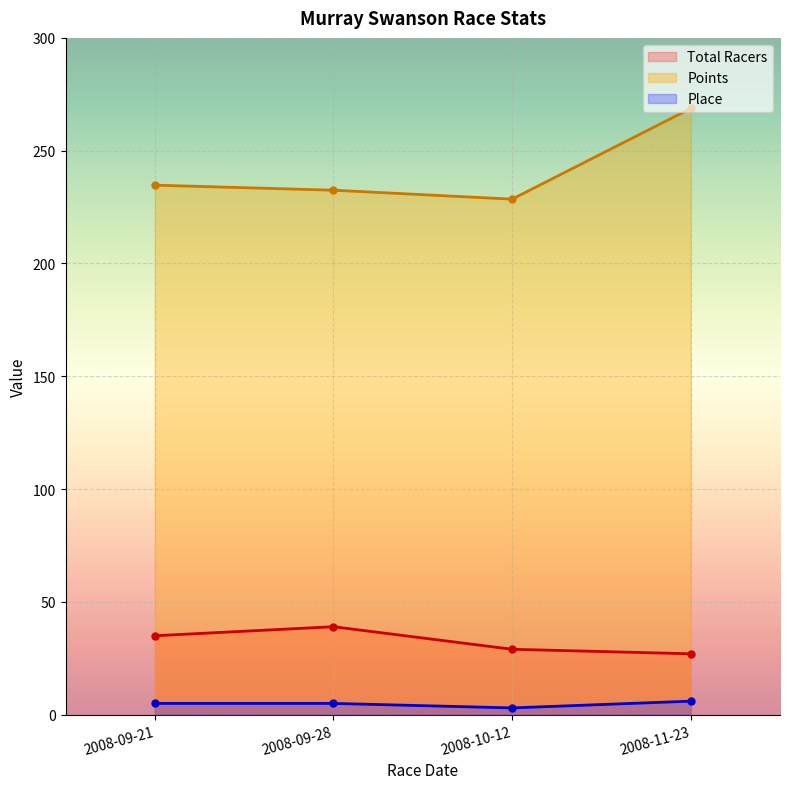

At which category does the chart reach its minimum across all series?

2008-10-12